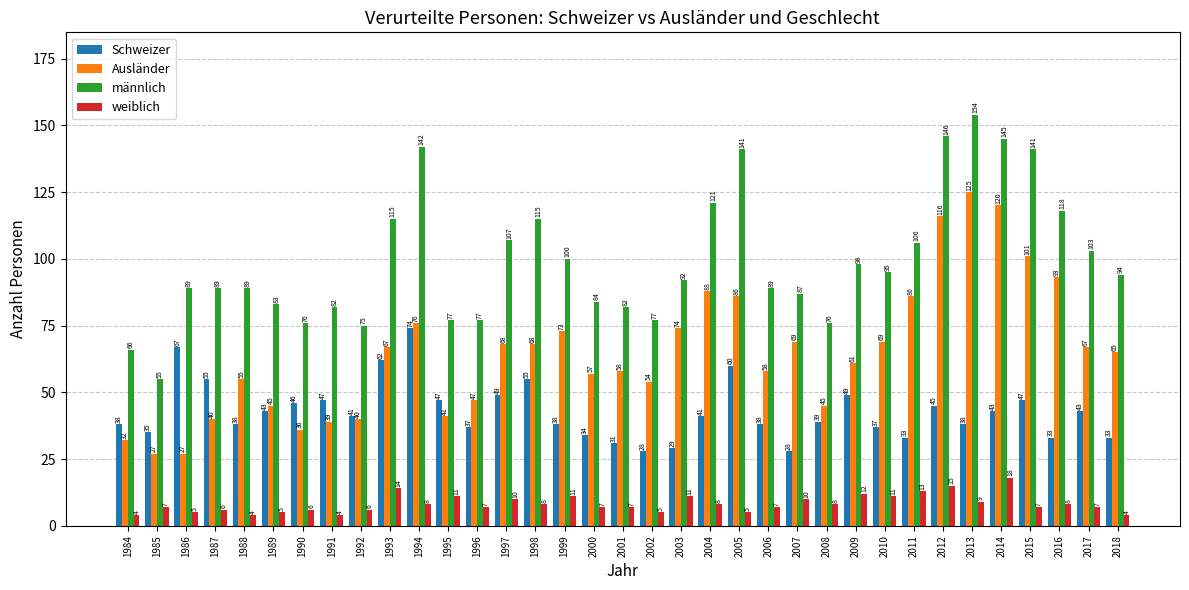

Which series has the largest total across all categories?

männlich